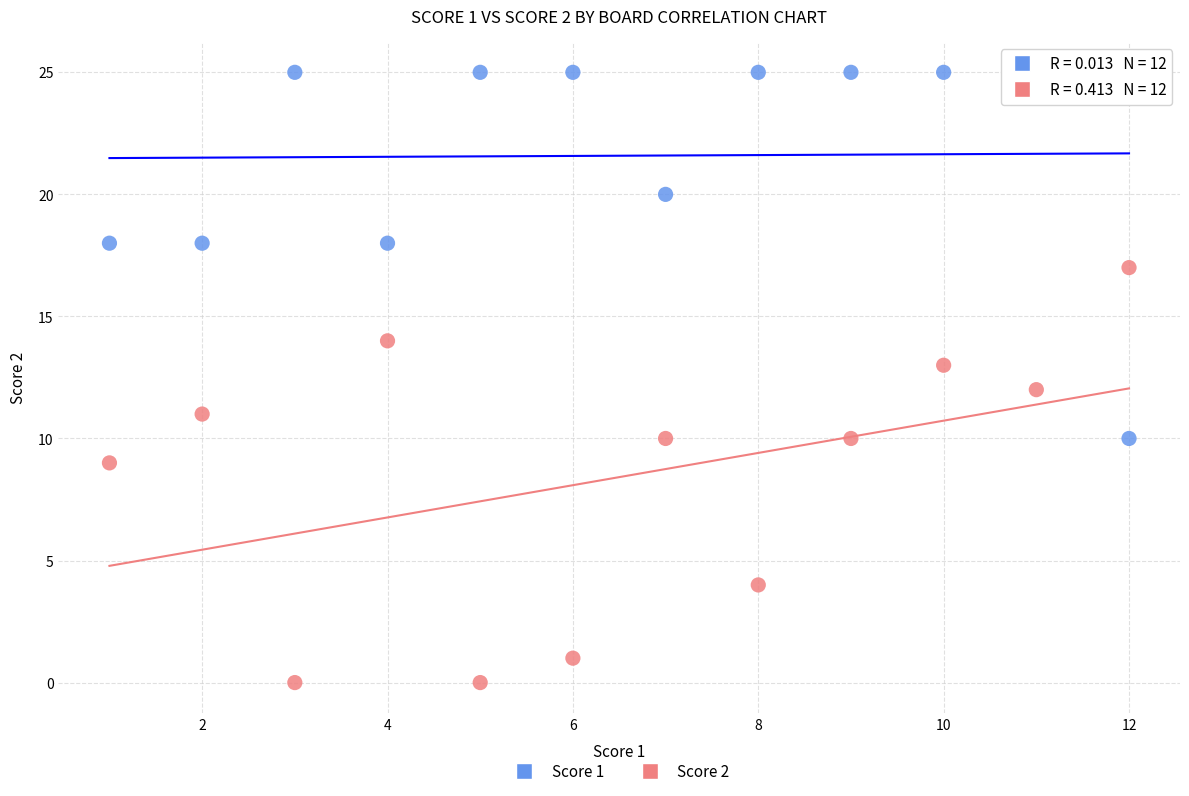

What is the X range (max minus min) for the scatter plot?

11